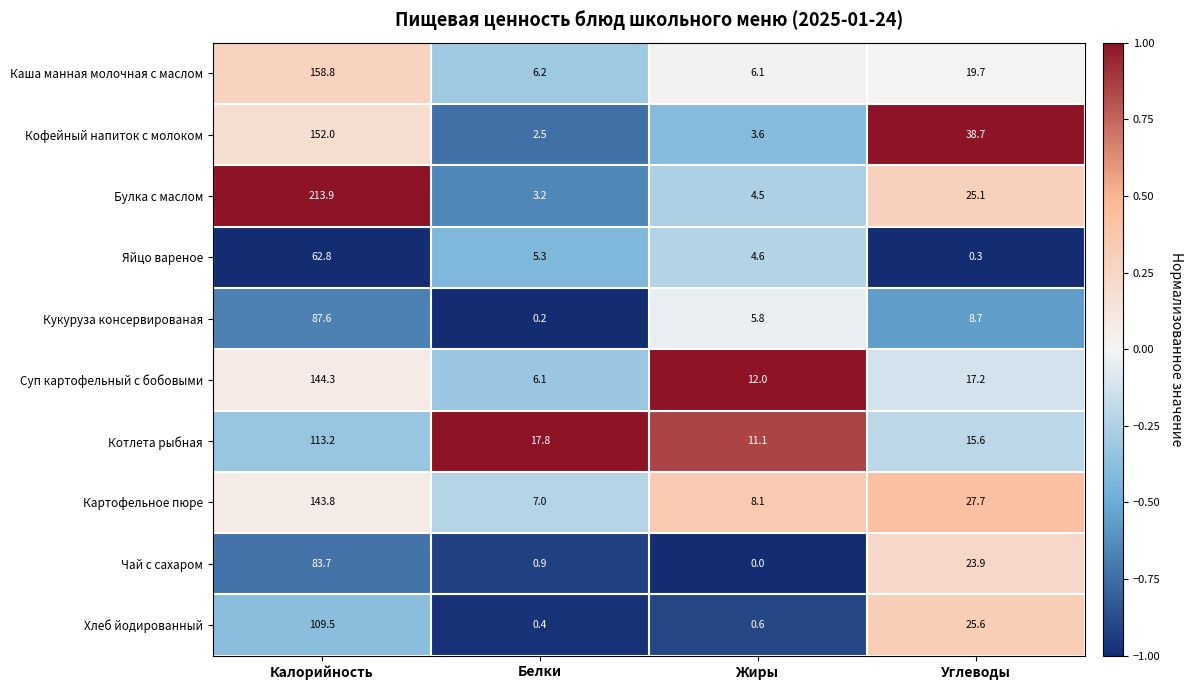

What is the difference between the second highest and second lowest values in the Кукуруза консервированая series?

2.9